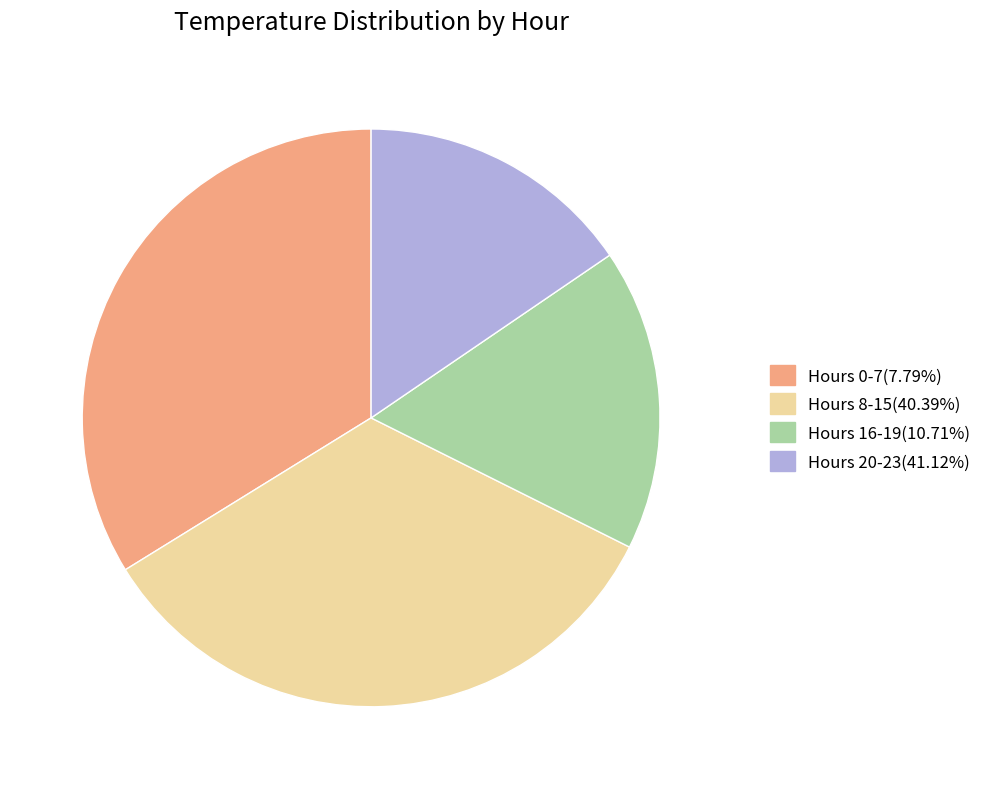

Does any single category account for the majority?

No